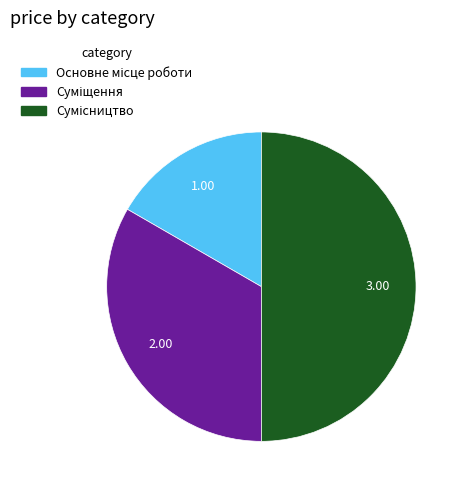

To the nearest percent, what is the average slice percentage?

33%